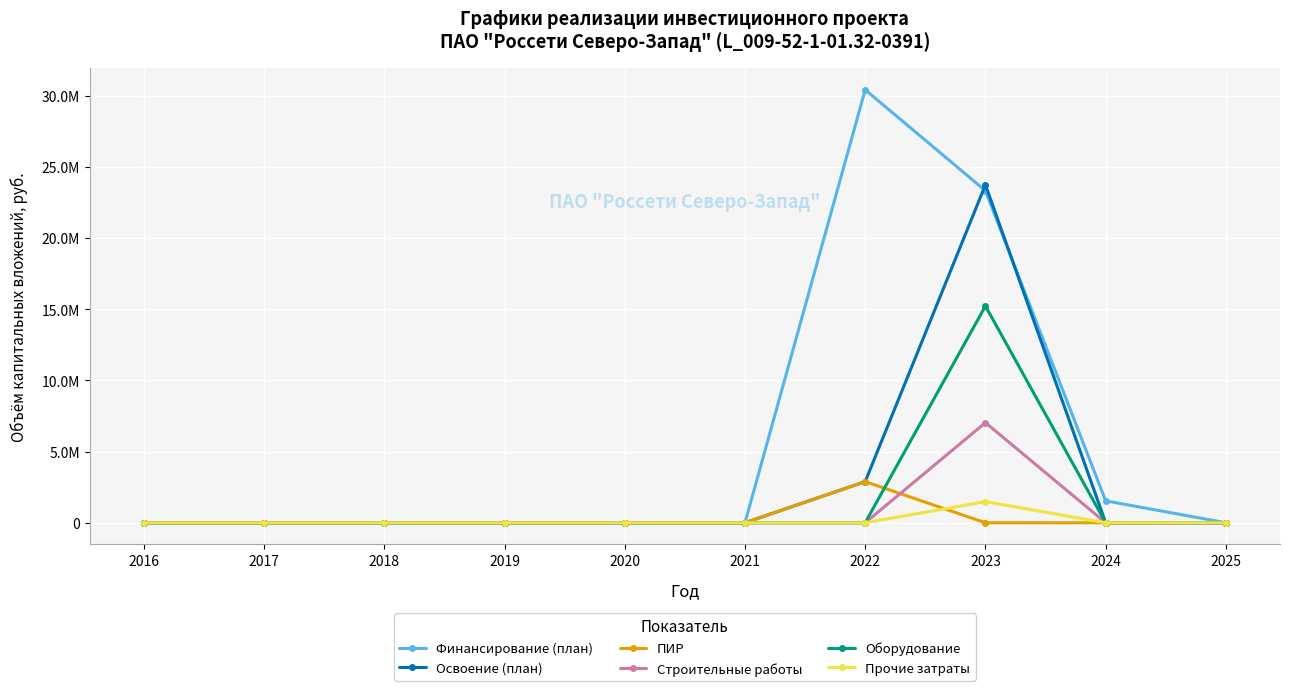

Which has a higher value, 2019 or 2021?

2019